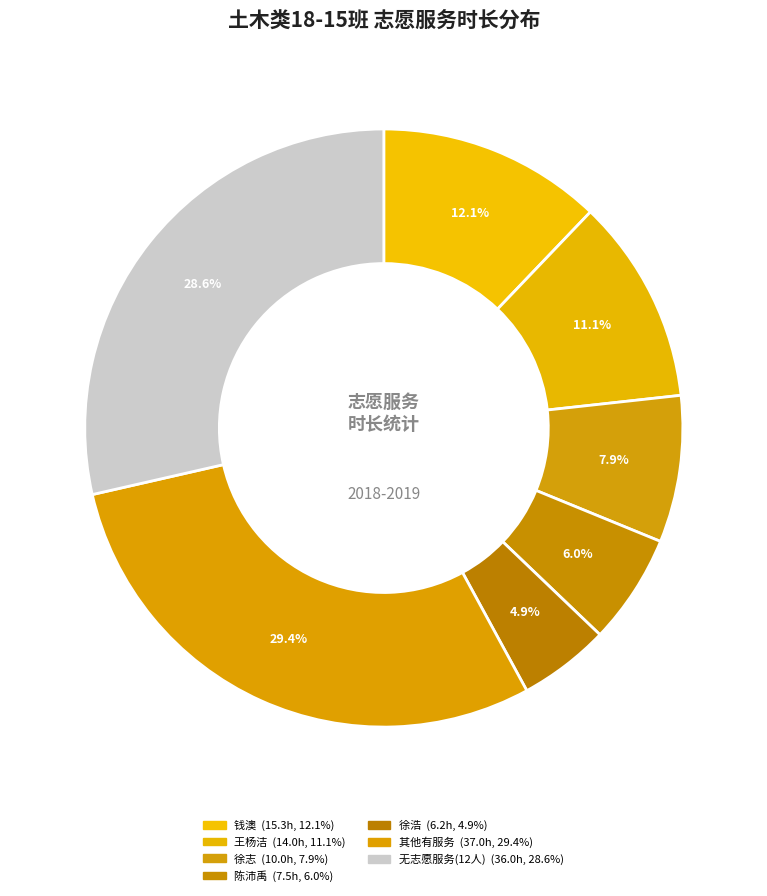

How many slices are in this pie chart?

7